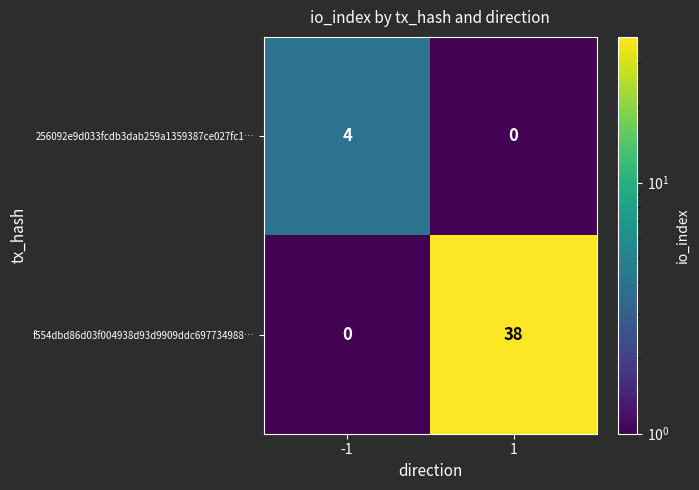

True or false: 256092e9d033fcdb3dab259a1359387ce027fc1… has a value of 0 at 1.

True